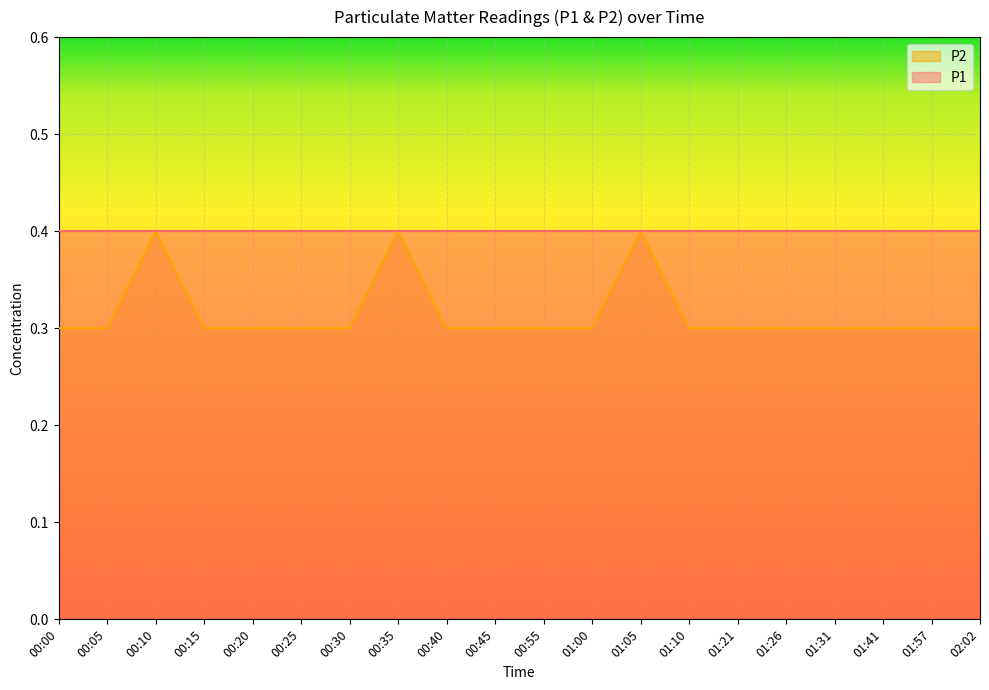

List the labels in order of value, largest first.

00:10, 00:35, 01:05, 00:00, 00:05, 00:15, 00:20, 00:25, 00:30, 00:40, 00:45, 00:55, 01:00, 01:10, 01:21, 01:26, 01:31, 01:41, 01:57, 02:02